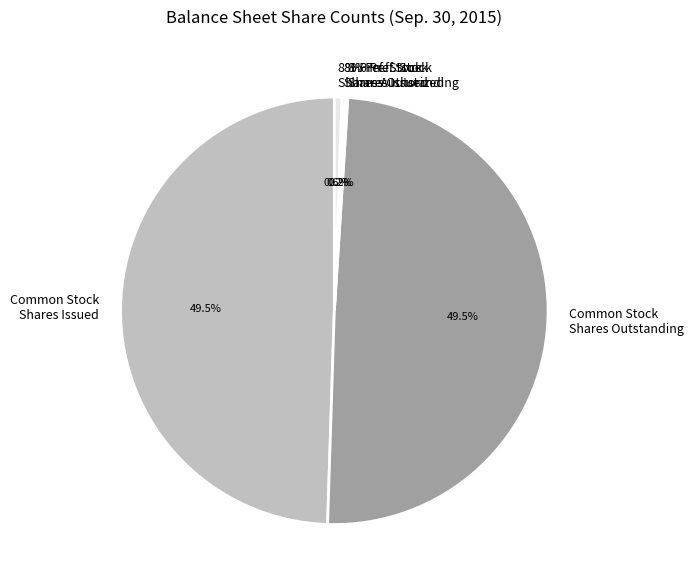

Which category has the biggest portion of the pie?

Common Stock shares issued